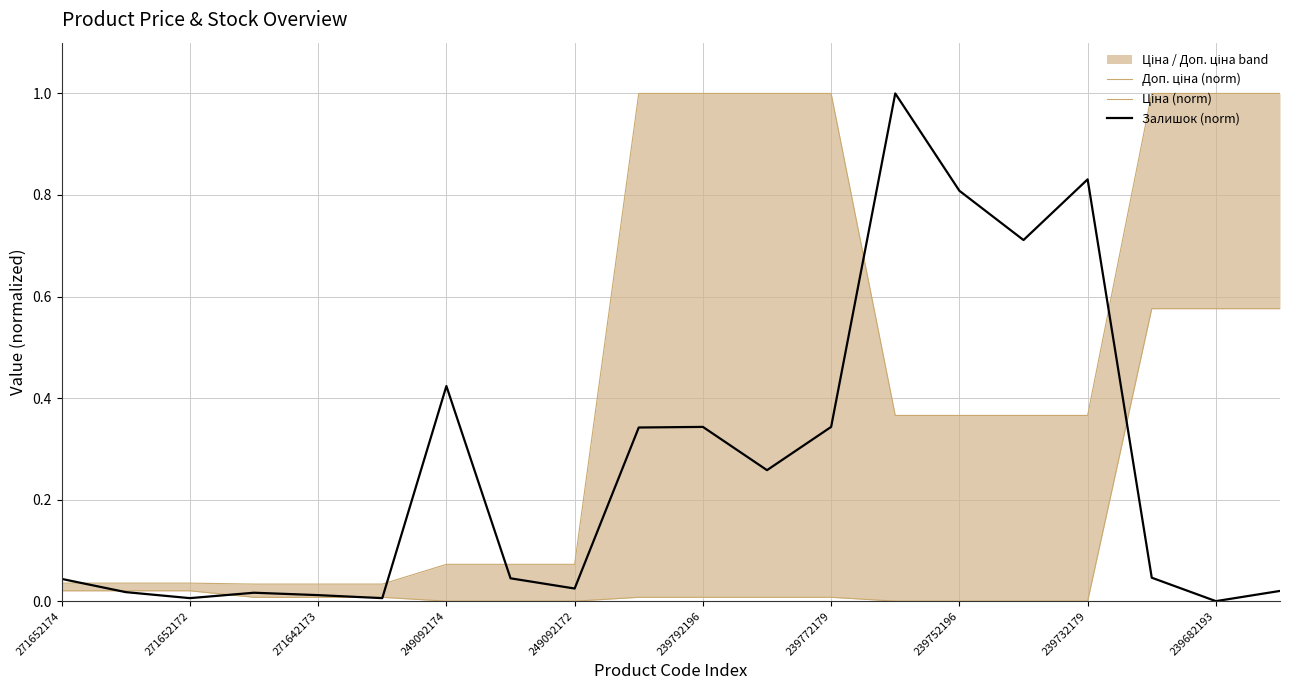

What is the sum of the Залишок (norm) values at 13 and 11?

1.3